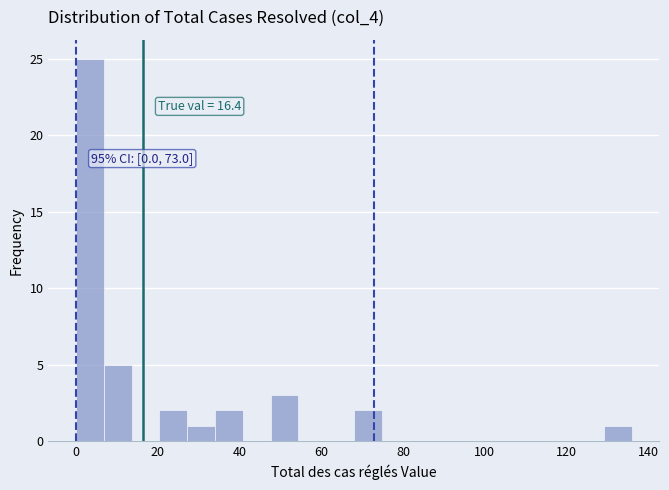

Read against the x-axis, roughly where is the centre of the tallest bar?

4